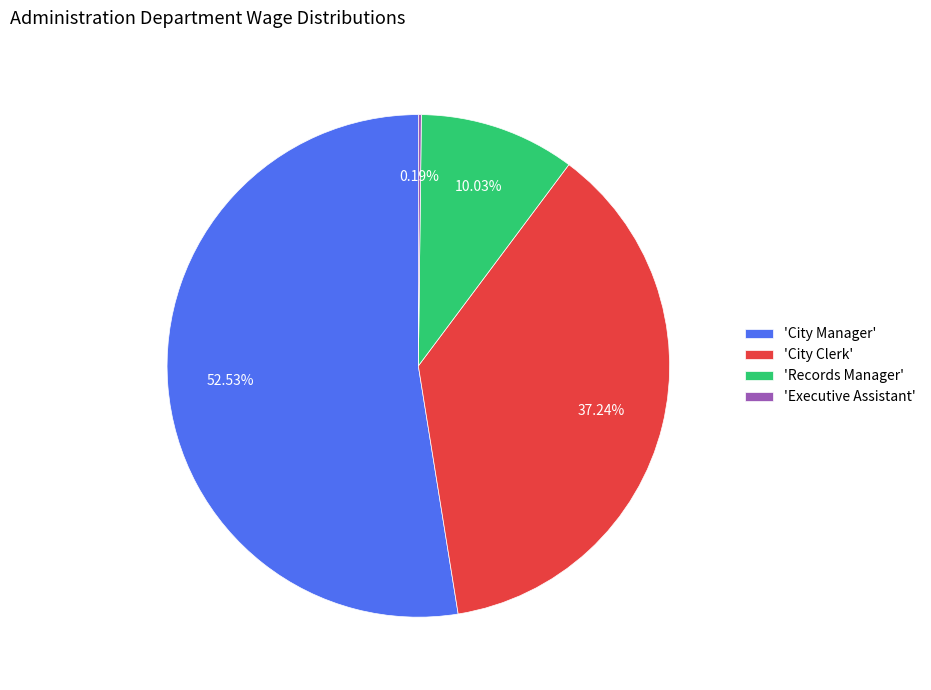

Which has a higher value, 'City Clerk' or 'City Manager'?

'City Manager'